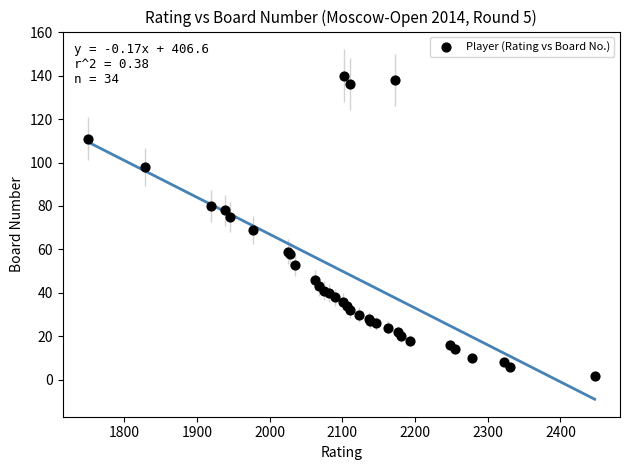

What Y value in the scatter plot is closest to 71?

69